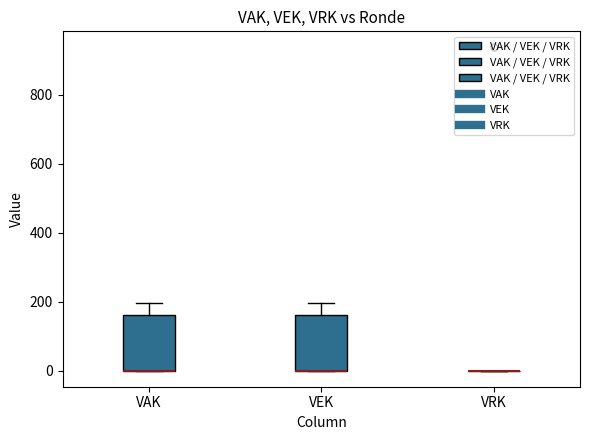

Reading left to right, read every box against the y-axis: the position of its median line, the range the box covers, and the ends of its whiskers. The values are not printed on the chart, so give them approximately, as read against the axis.

VAK: median 0 (drawn on the box's lower edge), box 0 to 160, whiskers 0 to 200
VEK: median 0 (drawn on the box's lower edge), box 0 to 160, whiskers 0 to 200
VRK: box collapsed to a line at 0, whiskers 0 to 0